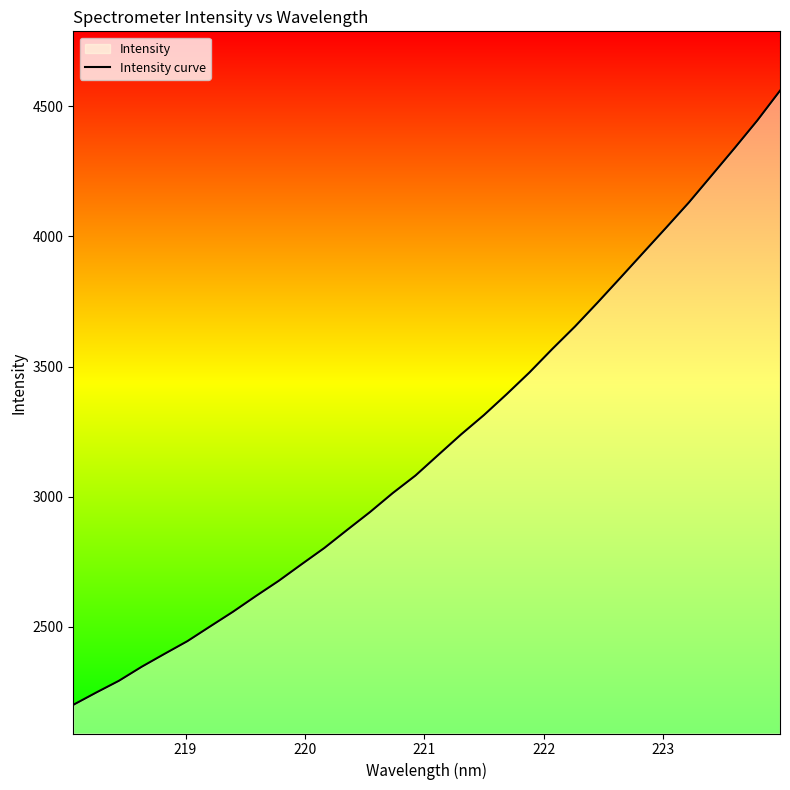

What is the maximum value shown in the chart?

4559.2